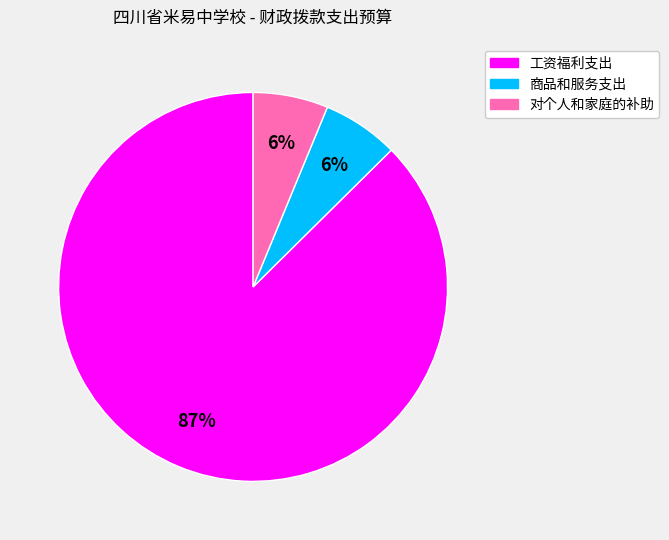

Is it true that 工资福利支出 is 98% of the pie?

False